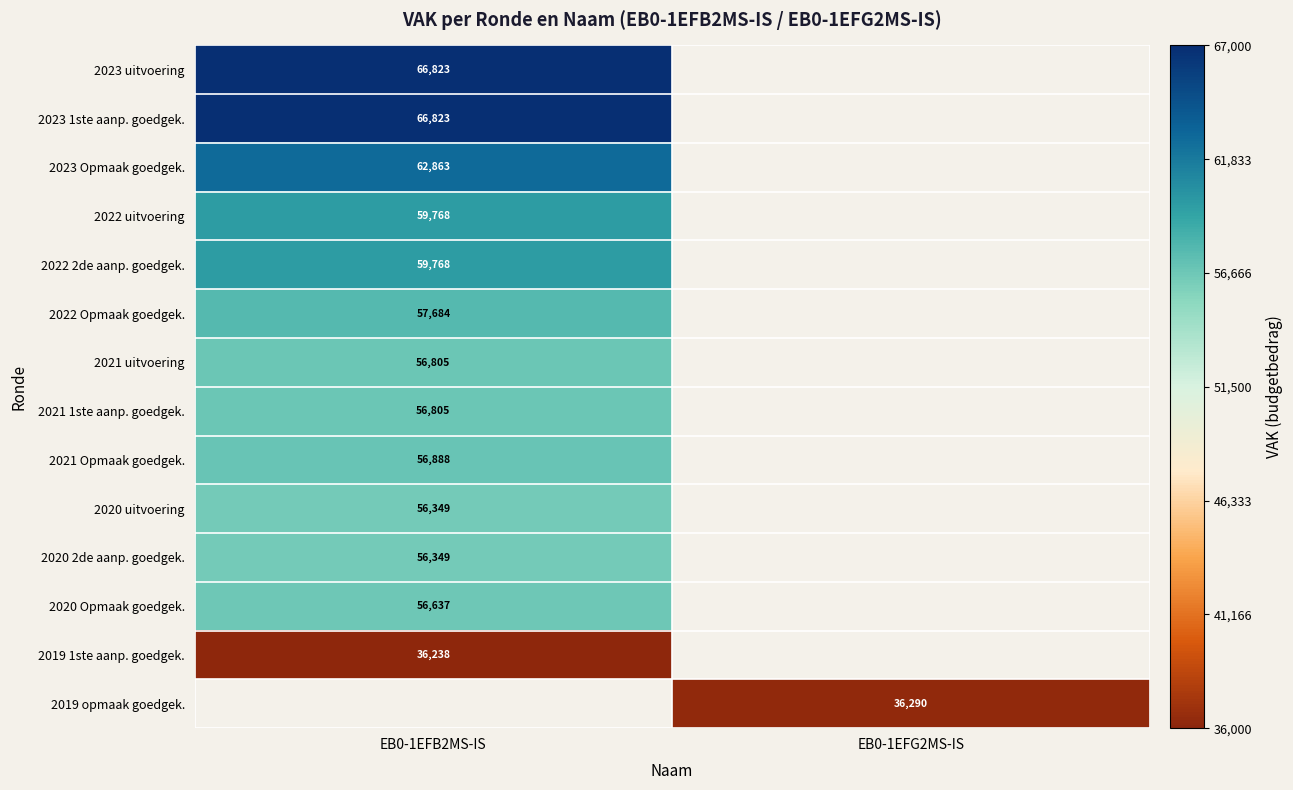

The value of 2022 Opmaak goedgek. at EB0-1EFB2MS-IS is 30745. True or false?

False